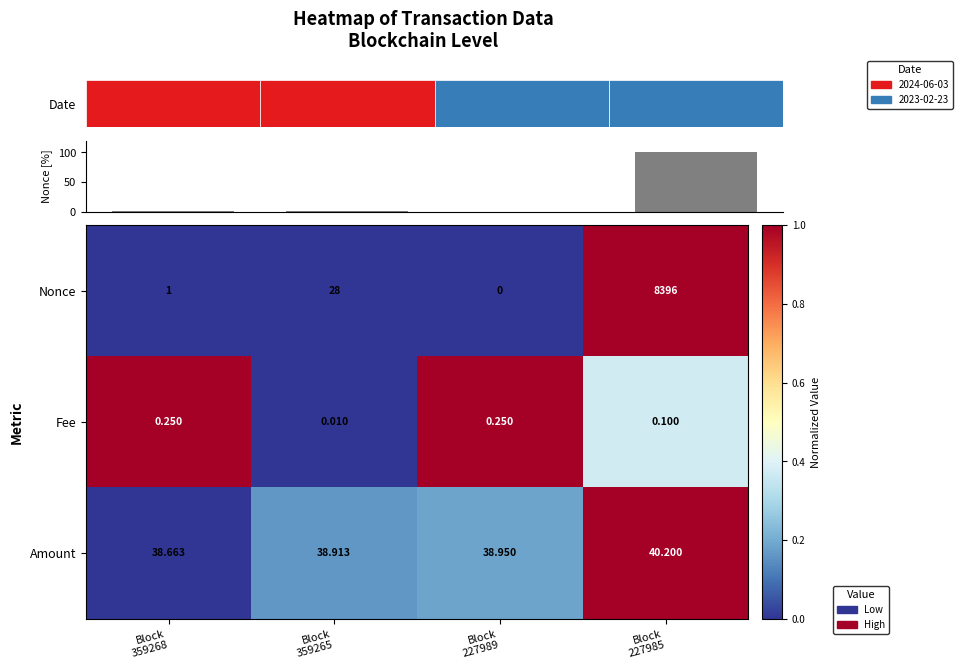

The Fee series shows 1.0 at Block 227989. True or false?

True